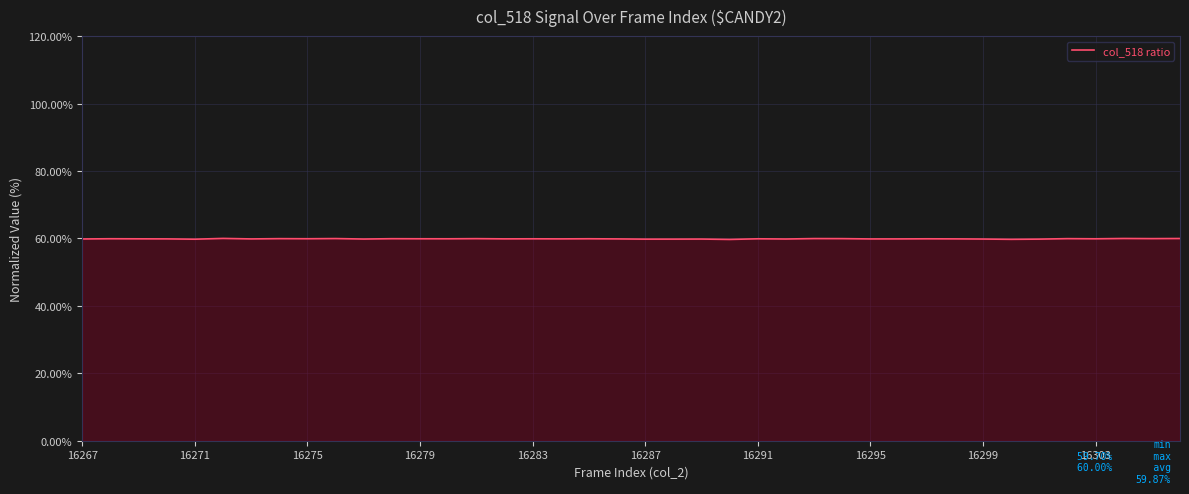

What is the minimum value shown in the chart?

59.7